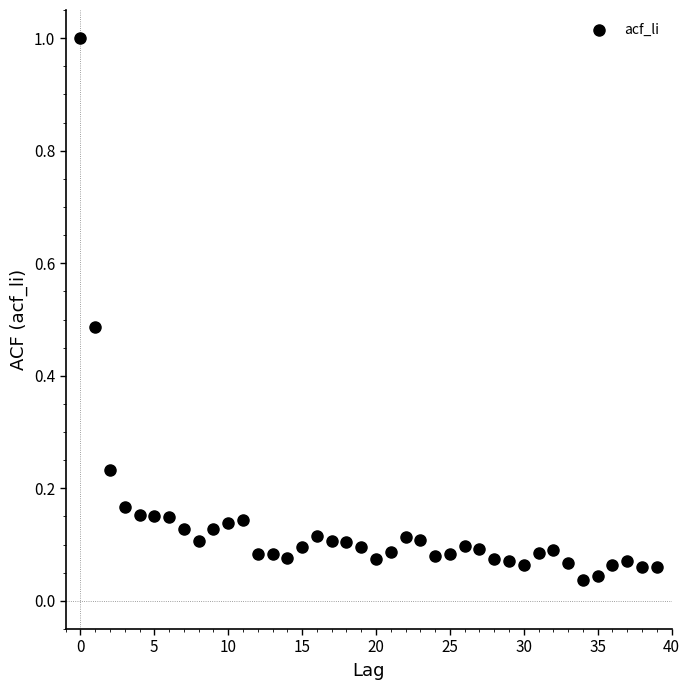

What is the range of Y values (max minus min)?

1.0